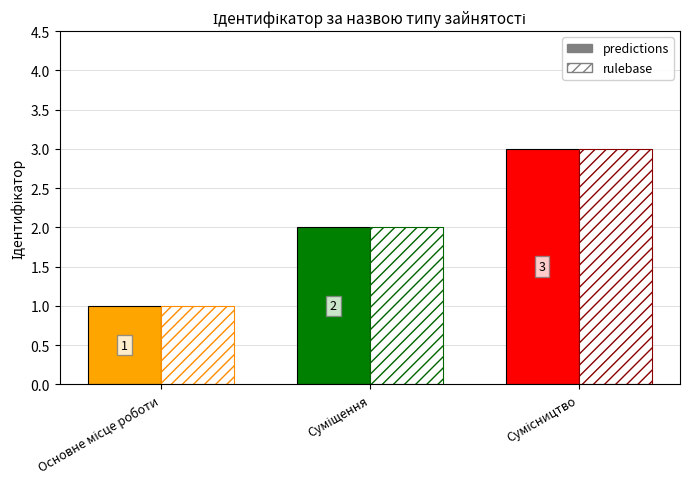

Count the rulebase values in the range 1 to 3.

3